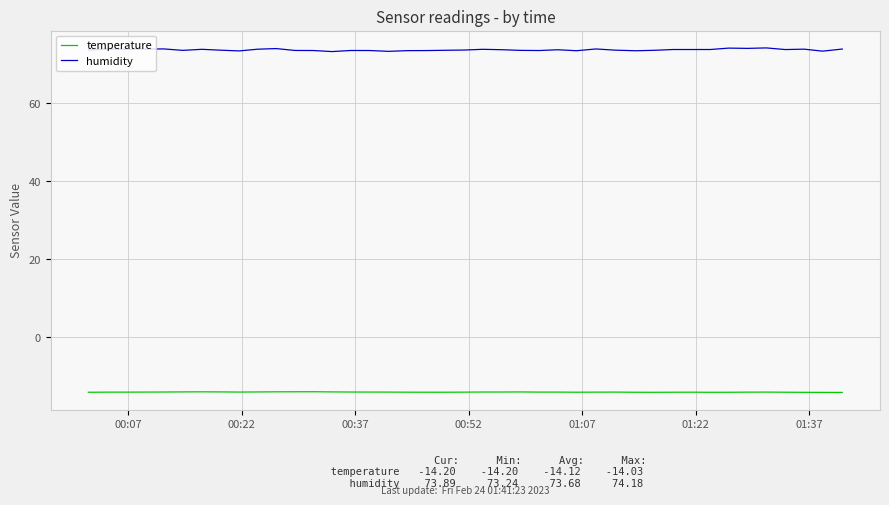

What is the minimum value shown in the chart?

-14.2